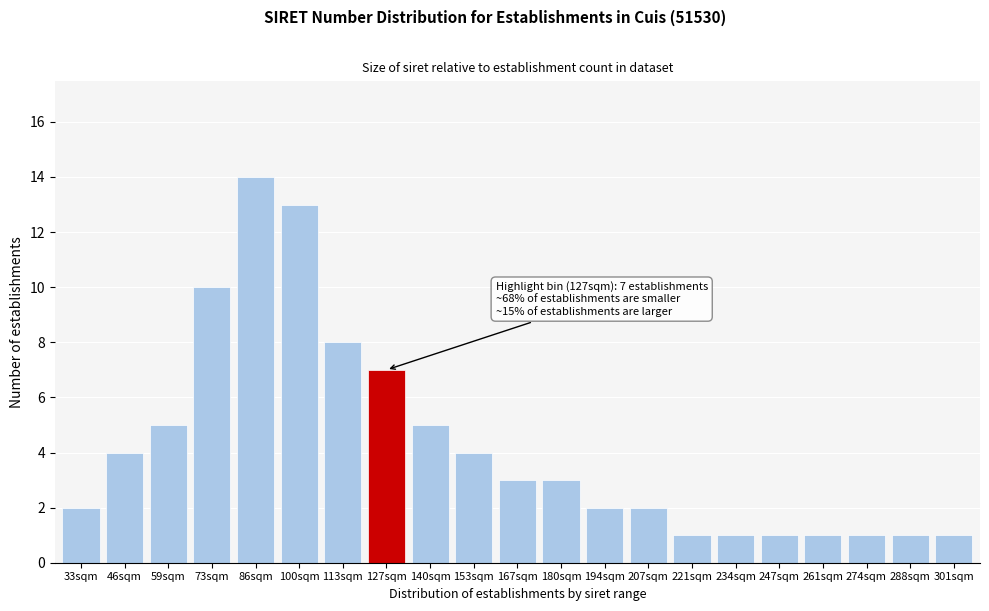

Reading left to right, transcribe all the data shown in this chart.

33sqm=2	46sqm=4	59sqm=5	73sqm=10	86sqm=14	100sqm=13	113sqm=8	127sqm=7	140sqm=5	153sqm=4	167sqm=3	180sqm=3	194sqm=2	207sqm=2	221sqm=1	234sqm=1	247sqm=1	261sqm=1	274sqm=1	288sqm=1	301sqm=1